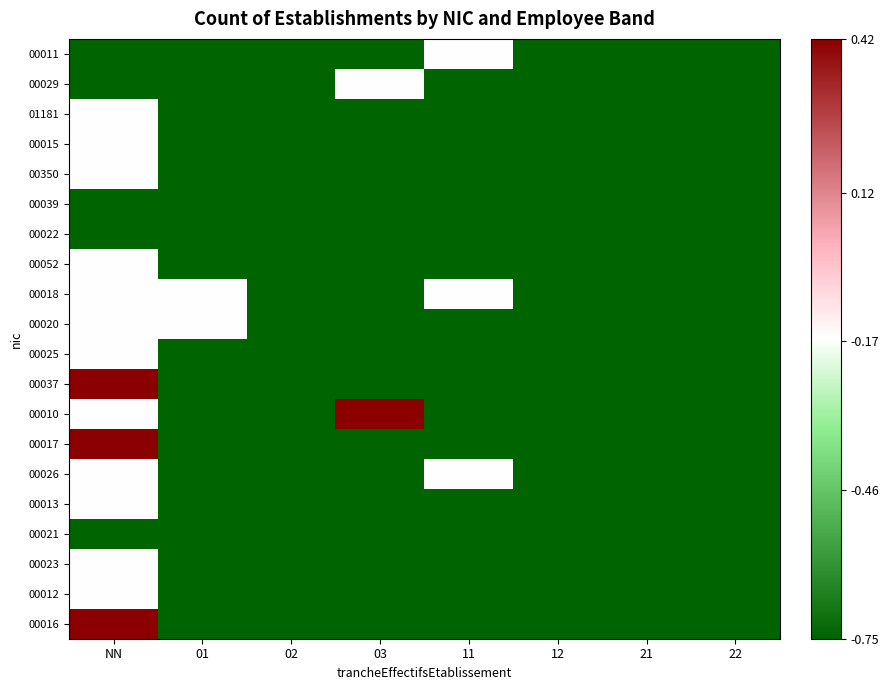

Reading left to right, extract all data points from this chart.

00011: NN=-0.8	01=-0.8	02=-0.8	03=-0.8	11=-0.2	12=-0.8	21=-0.8	22=-0.8
00029: NN=-0.8	01=-0.8	02=-0.8	03=-0.2	11=-0.8	12=-0.8	21=-0.8	22=-0.8
01181: NN=-0.2	01=-0.8	02=-0.8	03=-0.8	11=-0.8	12=-0.8	21=-0.8	22=-0.8
00015: NN=-0.2	01=-0.8	02=-0.8	03=-0.8	11=-0.8	12=-0.8	21=-0.8	22=-0.8
00350: NN=-0.2	01=-0.8	02=-0.8	03=-0.8	11=-0.8	12=-0.8	21=-0.8	22=-0.8
00039: NN=-0.8	01=-0.8	02=-0.8	03=-0.8	11=-0.8	12=-0.8	21=-0.8	22=-0.8
00022: NN=-0.8	01=-0.8	02=-0.8	03=-0.8	11=-0.8	12=-0.8	21=-0.8	22=-0.8
00052: NN=-0.2	01=-0.8	02=-0.8	03=-0.8	11=-0.8	12=-0.8	21=-0.8	22=-0.8
00018: NN=-0.2	01=-0.2	02=-0.8	03=-0.8	11=-0.2	12=-0.8	21=-0.8	22=-0.8
00020: NN=-0.2	01=-0.2	02=-0.8	03=-0.8	11=-0.8	12=-0.8	21=-0.8	22=-0.8
00025: NN=-0.2	01=-0.8	02=-0.8	03=-0.8	11=-0.8	12=-0.8	21=-0.8	22=-0.8
00037: NN=0.4	01=-0.8	02=-0.8	03=-0.8	11=-0.8	12=-0.8	21=-0.8	22=-0.8
00010: NN=-0.2	01=-0.8	02=-0.8	03=0.4	11=-0.8	12=-0.8	21=-0.8	22=-0.8
00017: NN=0.4	01=-0.8	02=-0.8	03=-0.8	11=-0.8	12=-0.8	21=-0.8	22=-0.8
00026: NN=-0.2	01=-0.8	02=-0.8	03=-0.8	11=-0.2	12=-0.8	21=-0.8	22=-0.8
00013: NN=-0.2	01=-0.8	02=-0.8	03=-0.8	11=-0.8	12=-0.8	21=-0.8	22=-0.8
00021: NN=-0.8	01=-0.8	02=-0.8	03=-0.8	11=-0.8	12=-0.8	21=-0.8	22=-0.8
00023: NN=-0.2	01=-0.8	02=-0.8	03=-0.8	11=-0.8	12=-0.8	21=-0.8	22=-0.8
00012: NN=-0.2	01=-0.8	02=-0.8	03=-0.8	11=-0.8	12=-0.8	21=-0.8	22=-0.8
00016: NN=0.4	01=-0.8	02=-0.8	03=-0.8	11=-0.8	12=-0.8	21=-0.8	22=-0.8